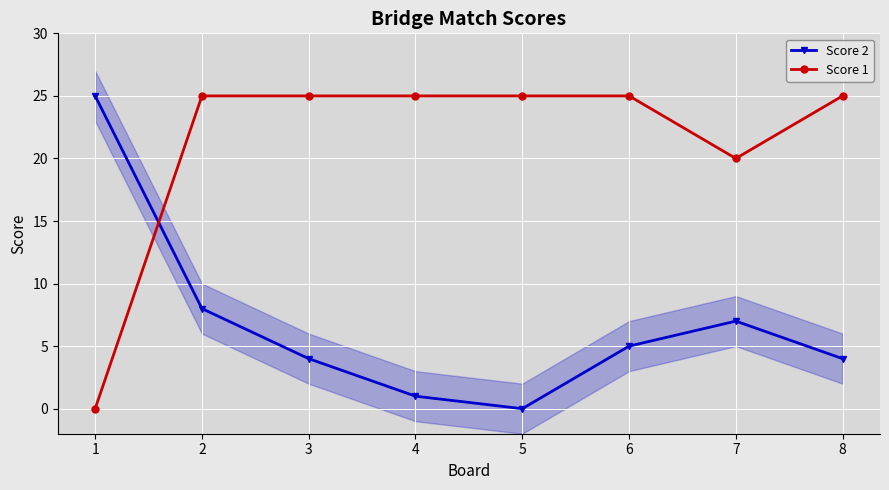

What is the difference between the Score 1 values at 6 and 1?

25